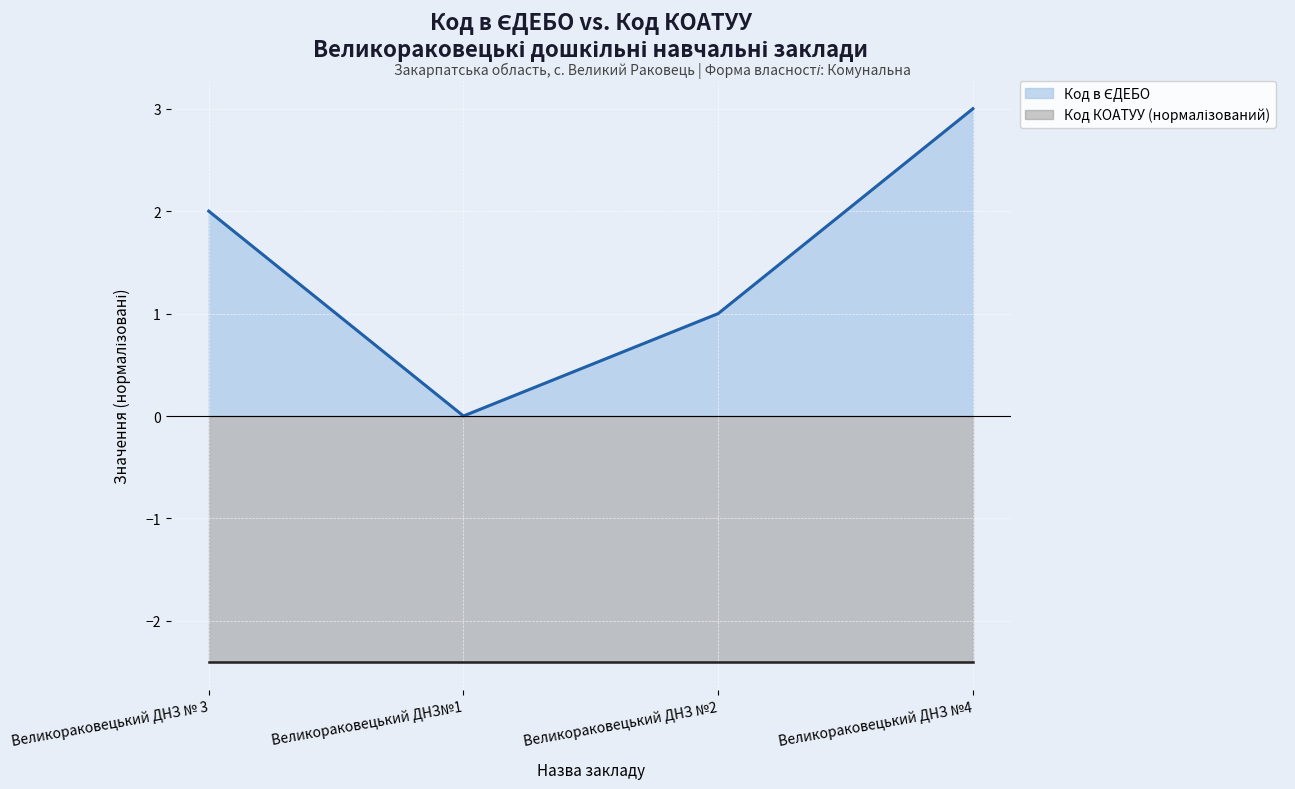

What is the difference between the maximum and minimum values?

3